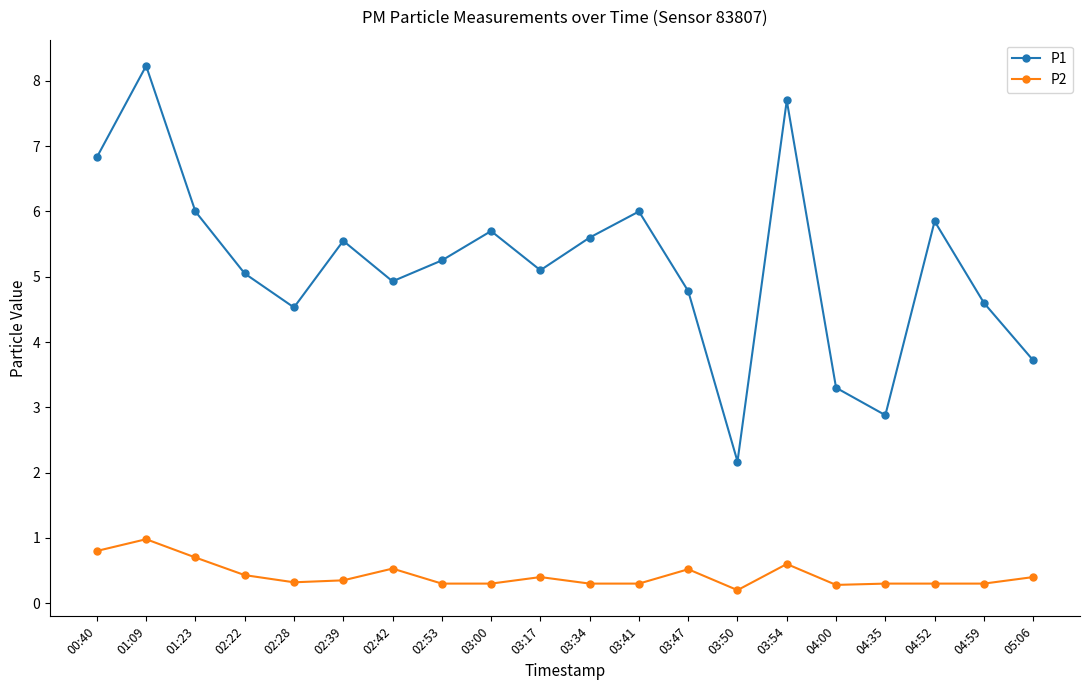

Which series changed the most between 02:42 and 05:06?

P1